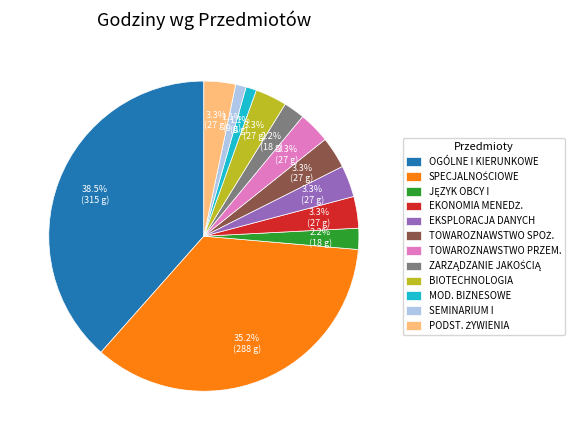

What is the ratio of the value at SEMINARIUM I to the value at BIOTECHNOLOGIA?

0.3